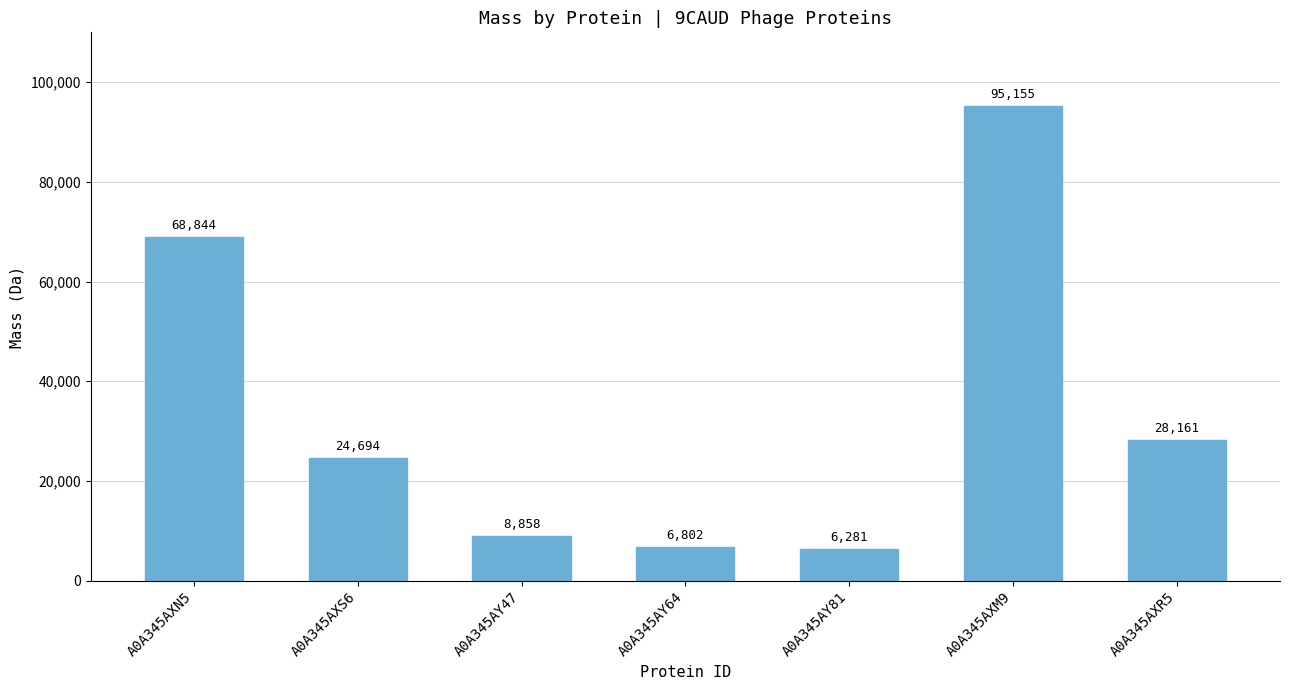

What is the sum of all values?

238796.2